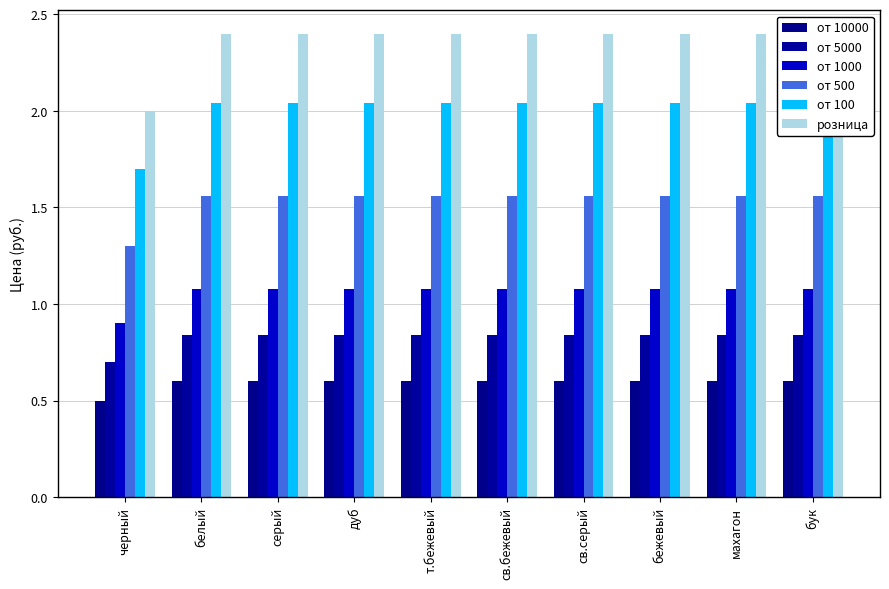

Reading left to right, list all the values displayed in this chart.

от 10000: черный=0.5	белый=0.6	серый=0.6	дуб=0.6	т.бежевый=0.6	св.бежевый=0.6	св.серый=0.6	бежевый=0.6	махагон=0.6	бук=0.6
от 5000: черный=0.7	белый=0.8	серый=0.8	дуб=0.8	т.бежевый=0.8	св.бежевый=0.8	св.серый=0.8	бежевый=0.8	махагон=0.8	бук=0.8
от 1000: черный=0.9	белый=1.1	серый=1.1	дуб=1.1	т.бежевый=1.1	св.бежевый=1.1	св.серый=1.1	бежевый=1.1	махагон=1.1	бук=1.1
от 500: черный=1.3	белый=1.6	серый=1.6	дуб=1.6	т.бежевый=1.6	св.бежевый=1.6	св.серый=1.6	бежевый=1.6	махагон=1.6	бук=1.6
от 100: черный=1.7	белый=2.0	серый=2.0	дуб=2.0	т.бежевый=2.0	св.бежевый=2.0	св.серый=2.0	бежевый=2.0	махагон=2.0	бук=2.0
розница: черный=2.0	белый=2.4	серый=2.4	дуб=2.4	т.бежевый=2.4	св.бежевый=2.4	св.серый=2.4	бежевый=2.4	махагон=2.4	бук=2.4